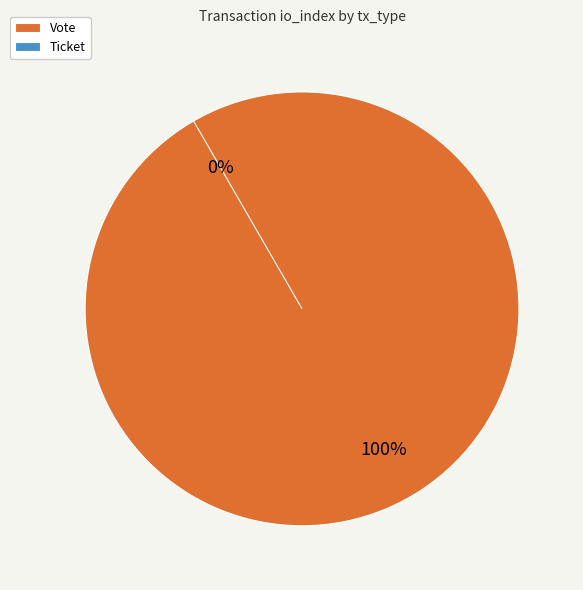

Rank the categories by value from lowest to highest.

Ticket, Vote